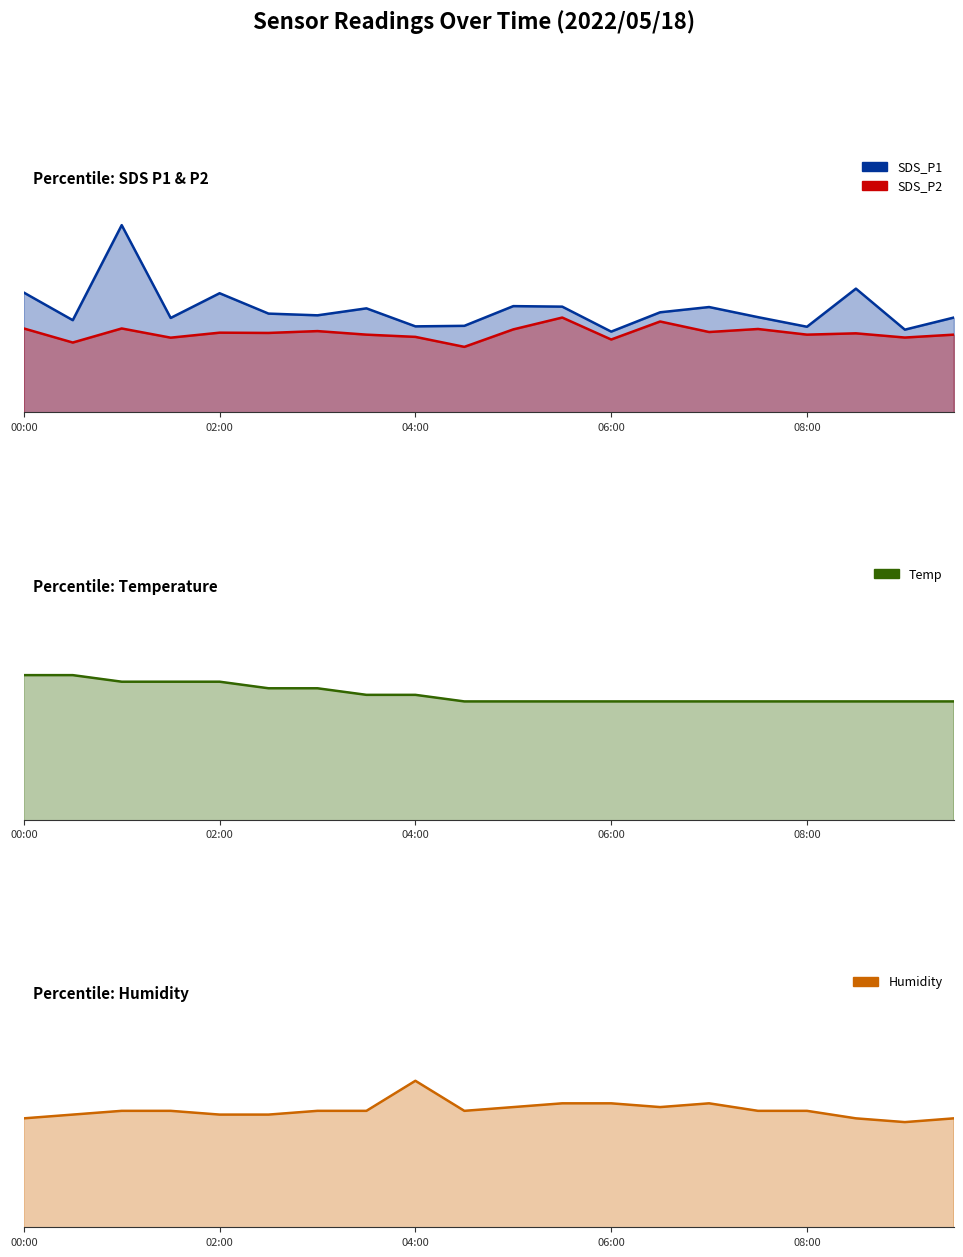

Reading right to left, list all the values displayed in this chart.

SDS_P1: 09:30=7.2	09:00=6.3	08:30=9.4	08:00=6.5	07:30=7.2	07:00=8.0	06:30=7.6	06:00=6.1	05:30=8.0	05:00=8.1	04:30=6.6	04:00=6.5	03:30=7.9	03:00=7.4	02:30=7.5	02:00=9.1	01:30=7.2	01:00=14.2	00:30=7.0	00:00=9.1
SDS_P2: 09:30=5.9	09:00=5.7	08:30=6.0	08:00=5.9	07:30=6.3	07:00=6.1	06:30=6.9	06:00=5.5	05:30=7.2	05:00=6.3	04:30=5.0	04:00=5.7	03:30=5.9	03:00=6.2	02:30=6.0	02:00=6.0	01:30=5.7	01:00=6.4	00:30=5.3	00:00=6.4
Temp: 09:30=20.8	09:00=20.8	08:30=20.8	08:00=20.8	07:30=20.8	07:00=20.8	06:30=20.8	06:00=20.8	05:30=20.8	05:00=20.8	04:30=20.8	04:00=20.9	03:30=20.9	03:00=21.0	02:30=21.0	02:00=21.1	01:30=21.1	01:00=21.1	00:30=21.2	00:00=21.2
Humidity: 09:30=47.9	09:00=47.8	08:30=47.9	08:00=48.1	07:30=48.1	07:00=48.3	06:30=48.2	06:00=48.3	05:30=48.3	05:00=48.2	04:30=48.1	04:00=48.9	03:30=48.1	03:00=48.1	02:30=48.0	02:00=48.0	01:30=48.1	01:00=48.1	00:30=48.0	00:00=47.9